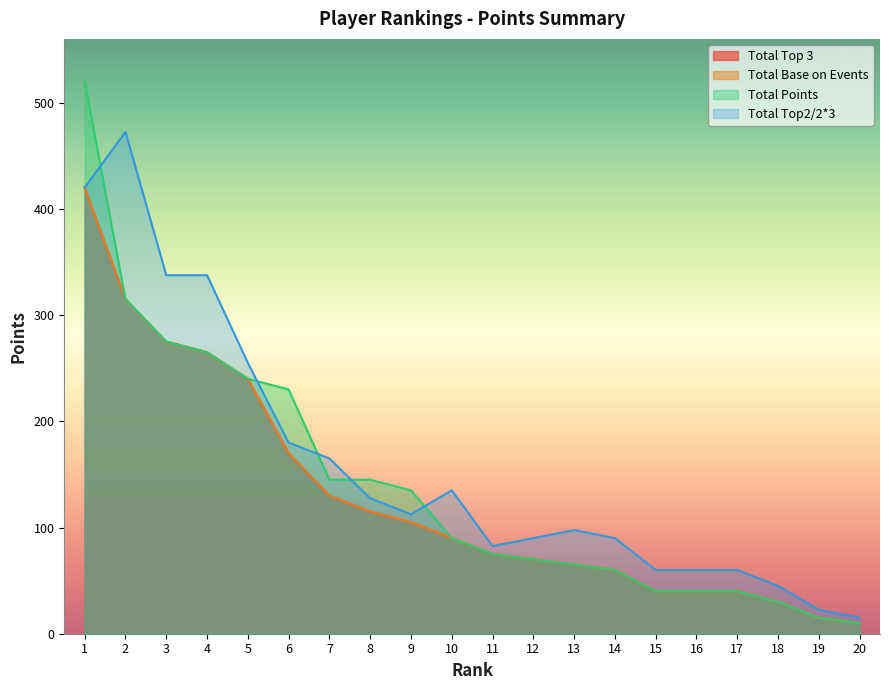

What is the value of the Total Top2/2*3 point at the 14th from the left?

90.0